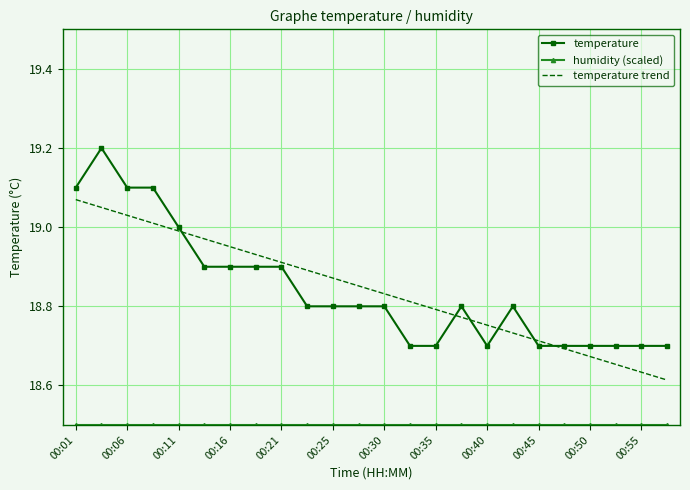

True or false: temperature trend has more than 2 interior local peaks.

False